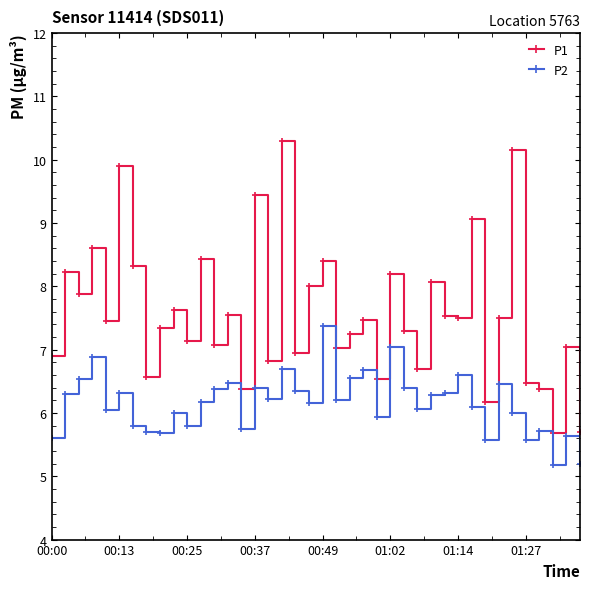

Which series has the largest range (max minus min)?

P1